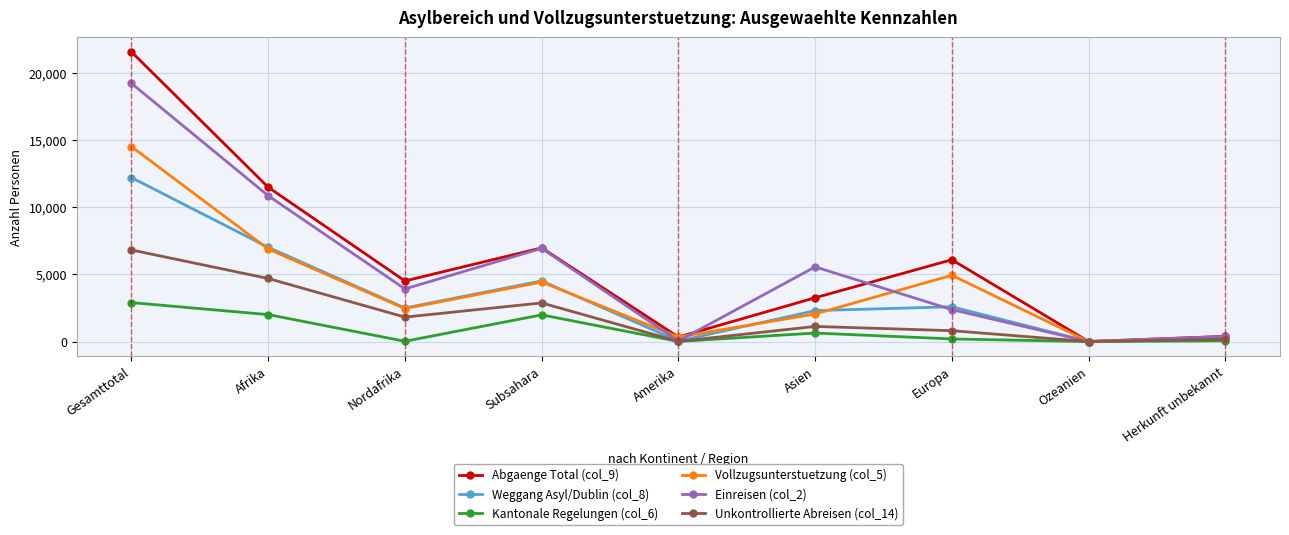

Which series has the widest spread of values?

Abgaenge Total (col_9)